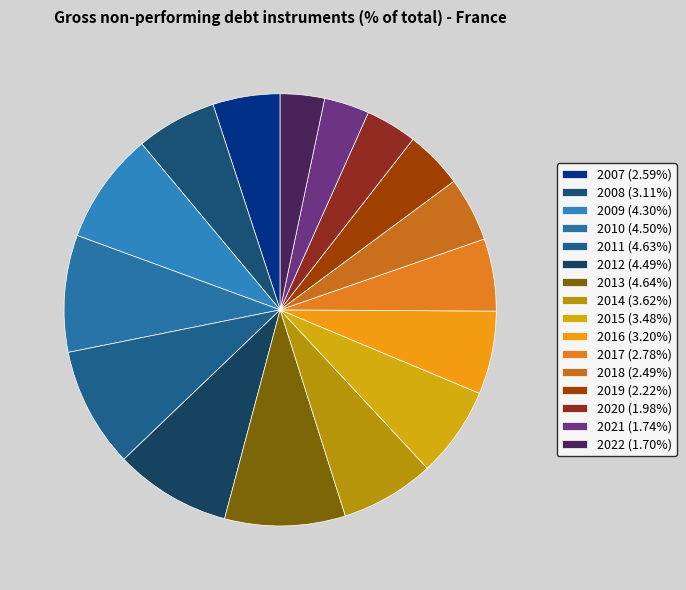

Is it true that 2010 is 1% of the pie?

False